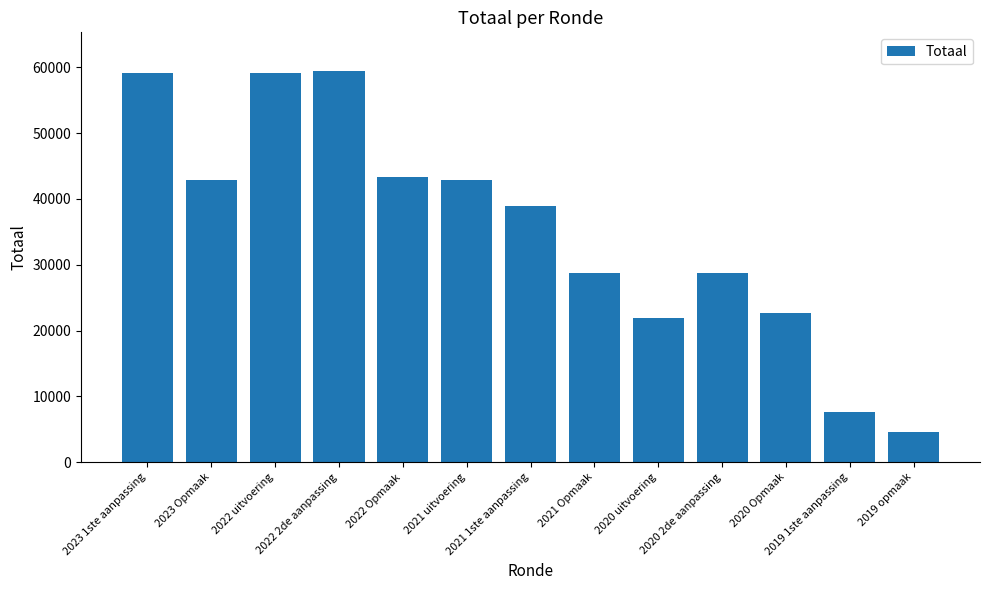

What is the difference between the second highest and minimum values?

54598